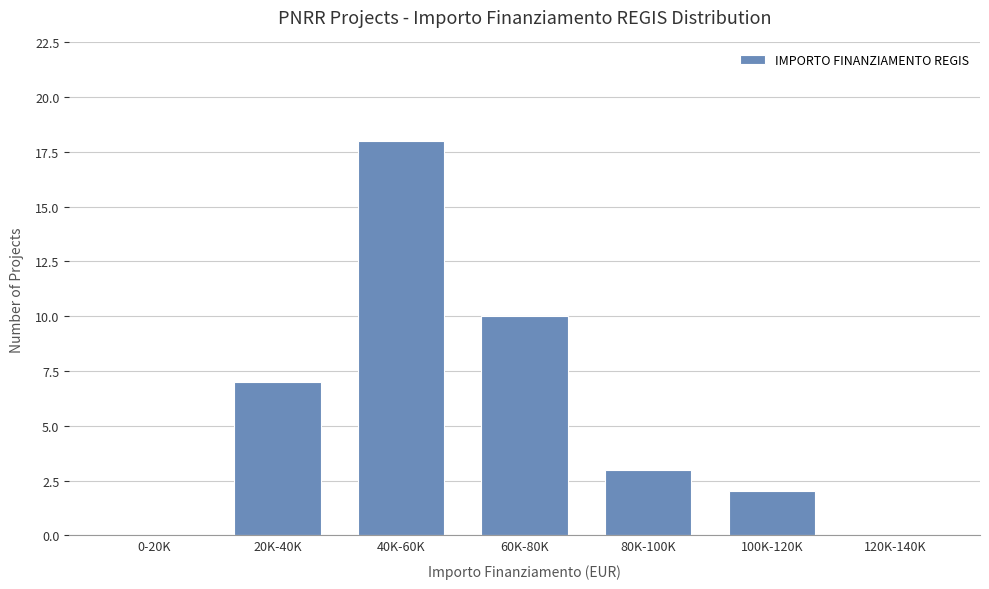

Reading left to right, list all the values displayed in this chart.

0-20K=0	20K-40K=7	40K-60K=18	60K-80K=10	80K-100K=3	100K-120K=2	120K-140K=0